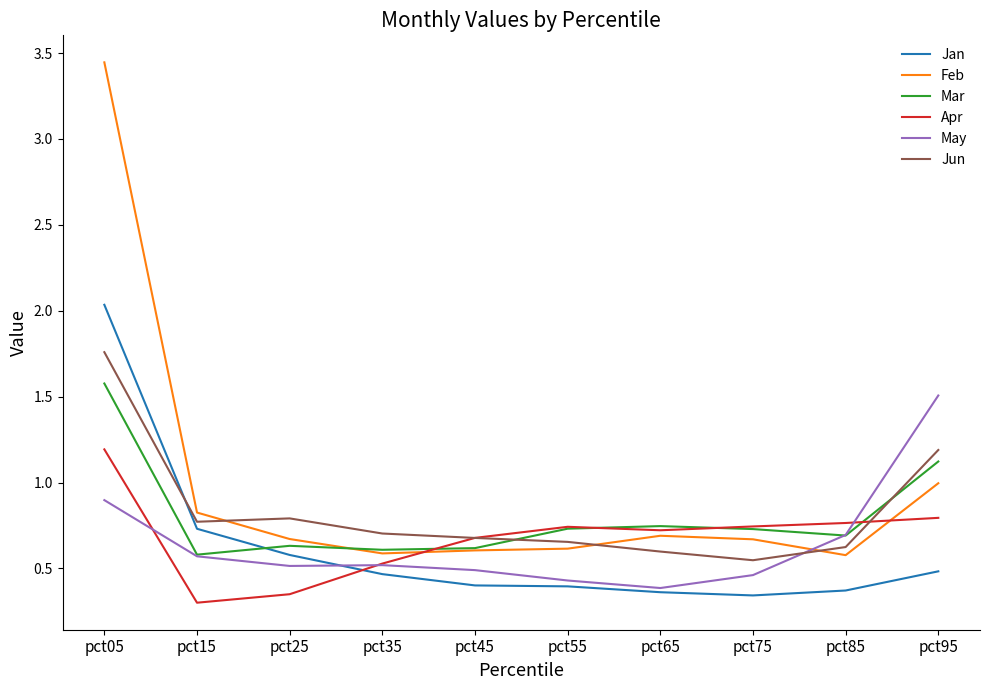

Which category has the highest value in the Jun series?

pct05